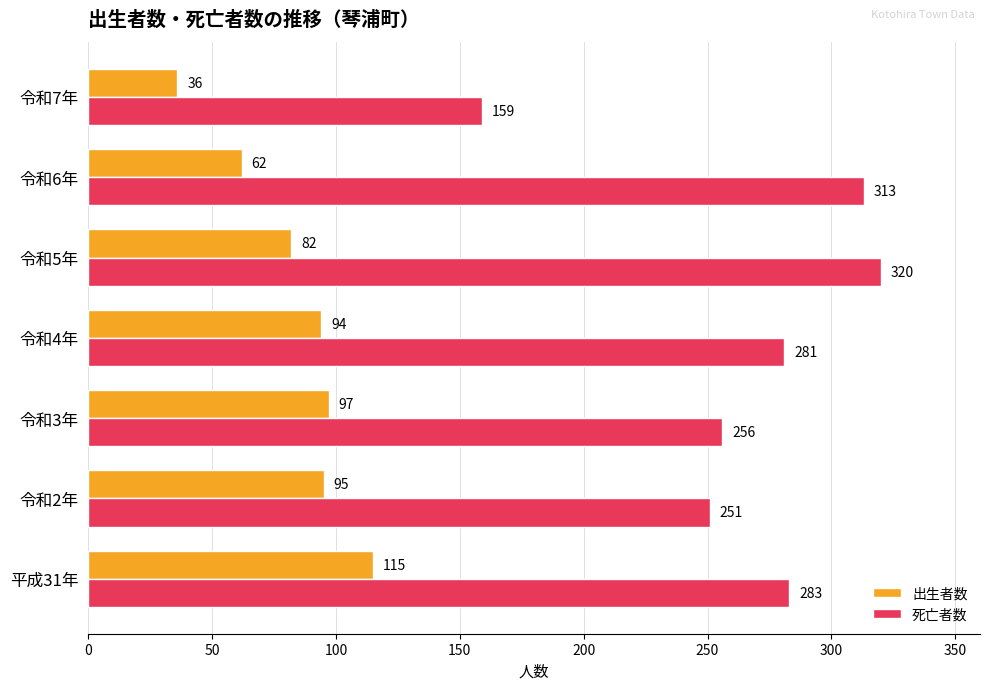

Which category has the lowest value in the 出生者数 series?

令和7年